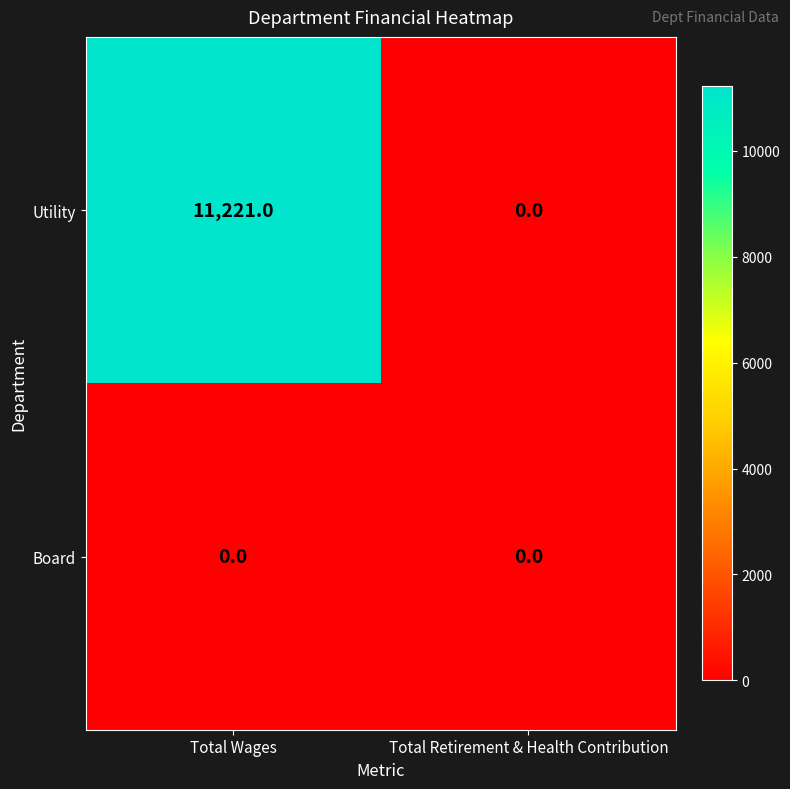

At how many categories does at least one series exceed 8676?

1